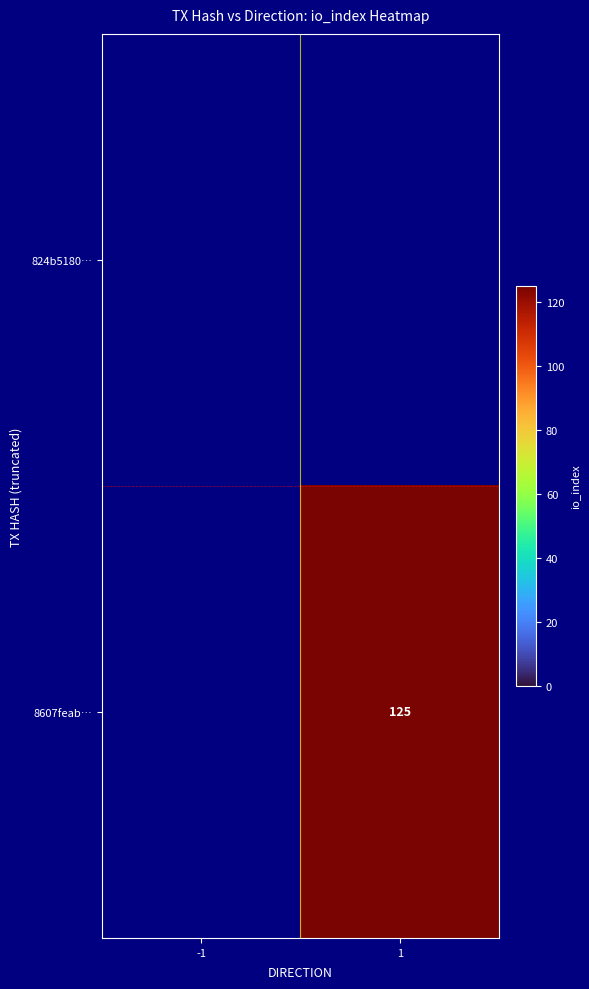

Rank the series by their average value, from lowest to highest.

824b5180…, 8607feab…